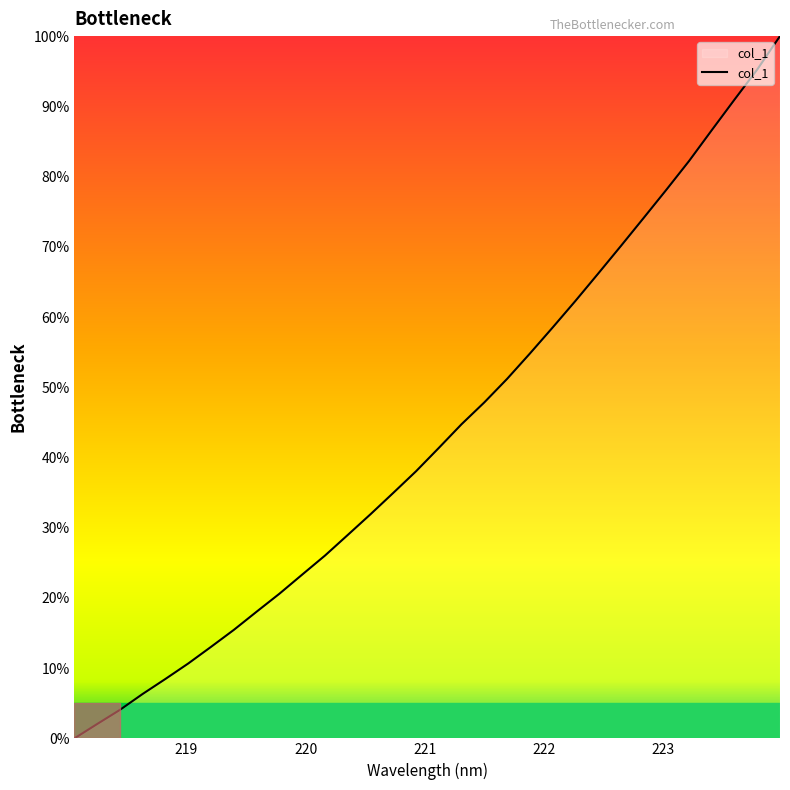

Reading right to left, what are all the values shown in this chart?

100.0	95.2	91.0	86.6	82.2	78.1	74.1	70.1	66.2	62.3	58.5	54.8	51.2	47.8	44.7	41.4	38.0	35.0	31.9	29.0	26.0	23.3	20.6	18.0	15.5	13.0	10.7	8.5	6.3	4.1	2.0	0.0